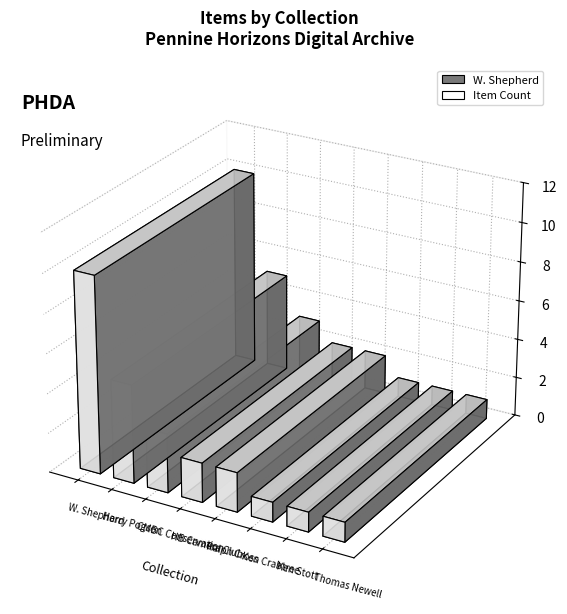

Which category has the lowest value across all series?

Ken Crabtree Collection